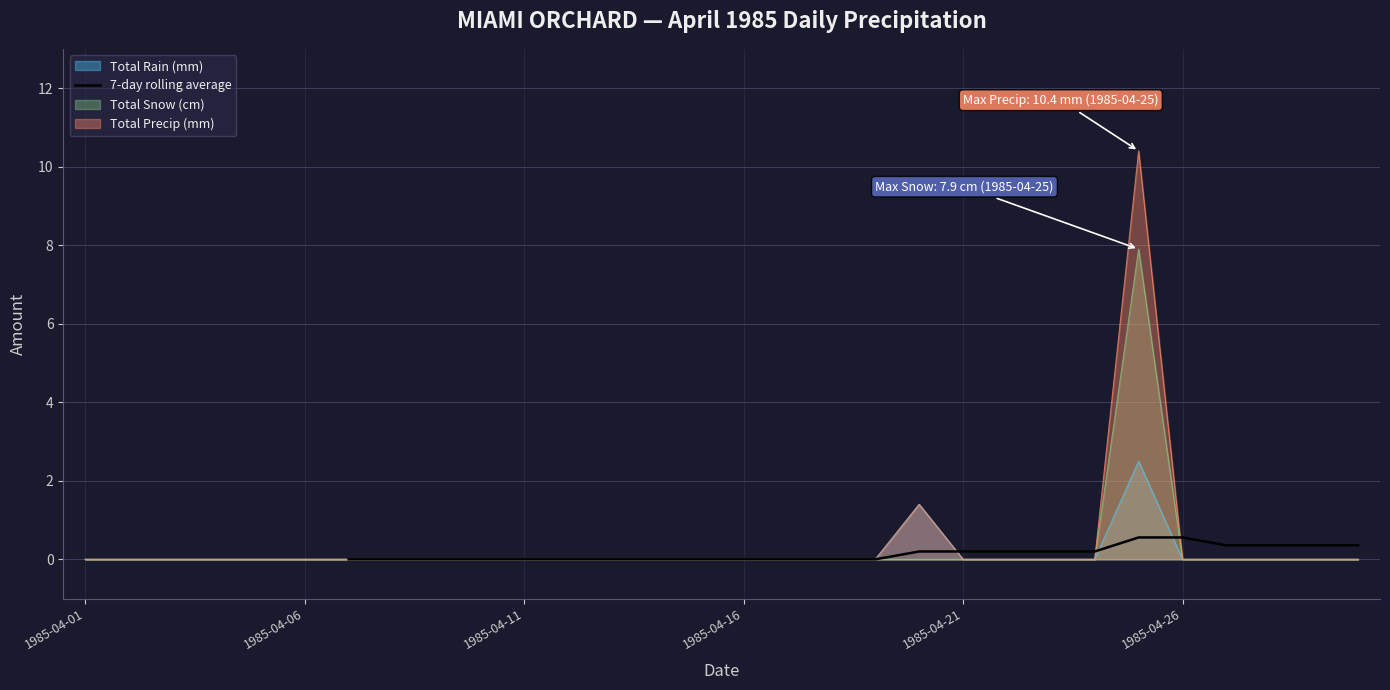

Does the chart display data point markers on the line(s)?

No